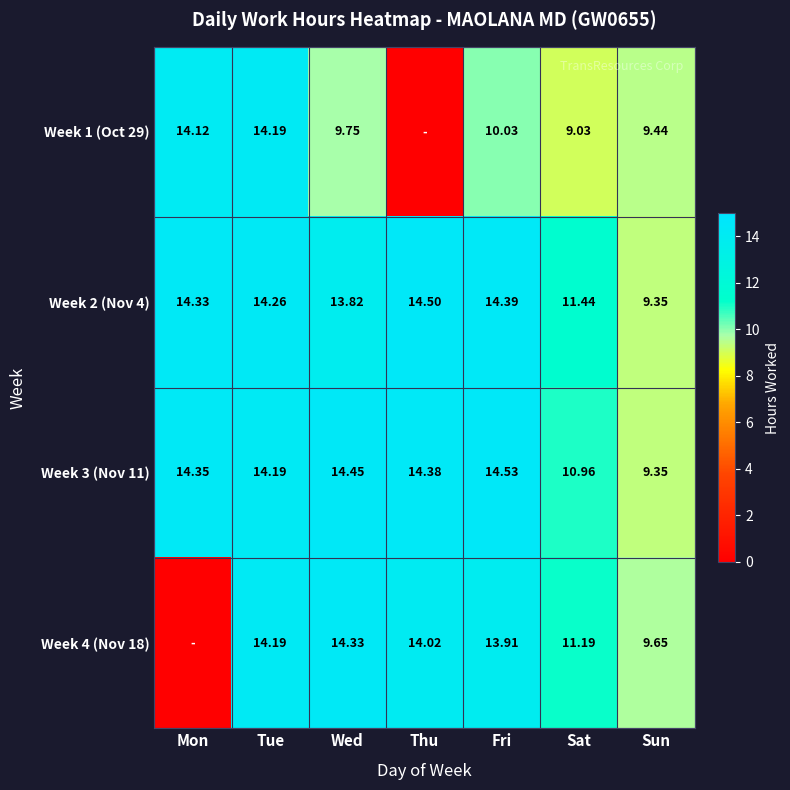

What is the total value across all series at Sat?

42.6